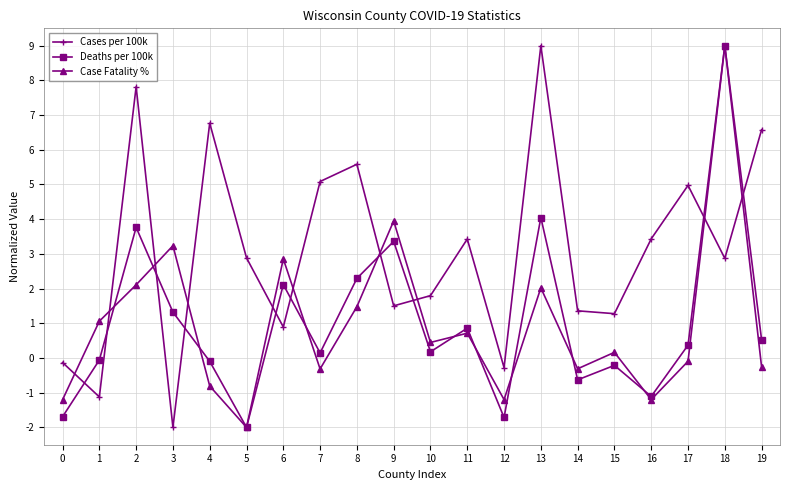

Which series ends up on top after the final intersection of Case Fatality % and Cases per 100k?

Cases per 100k